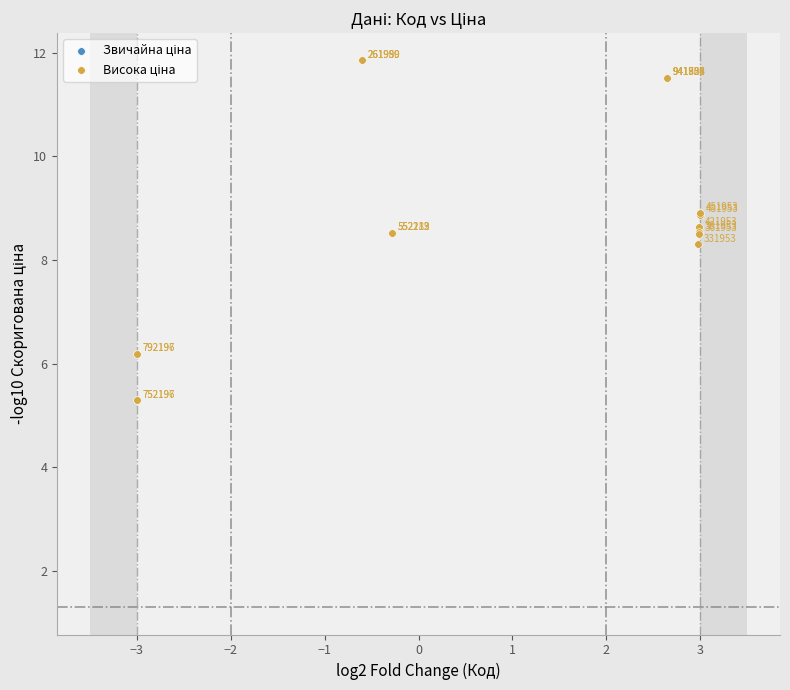

What Y value in the scatter plot is closest to 8?

8.3